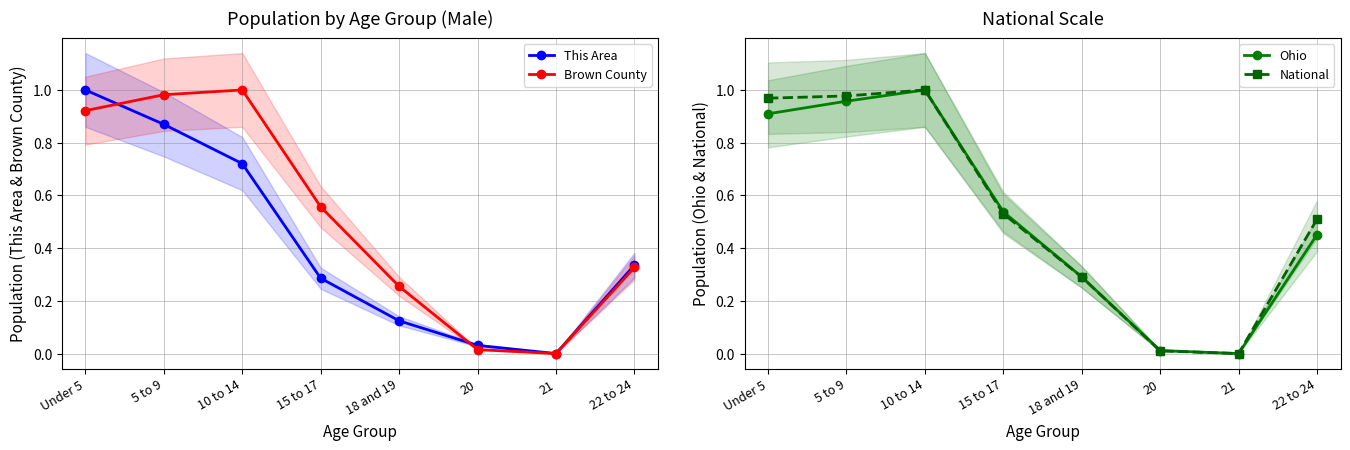

What is the sum of the National values at 10 to 14 and 15 to 17?

1.5